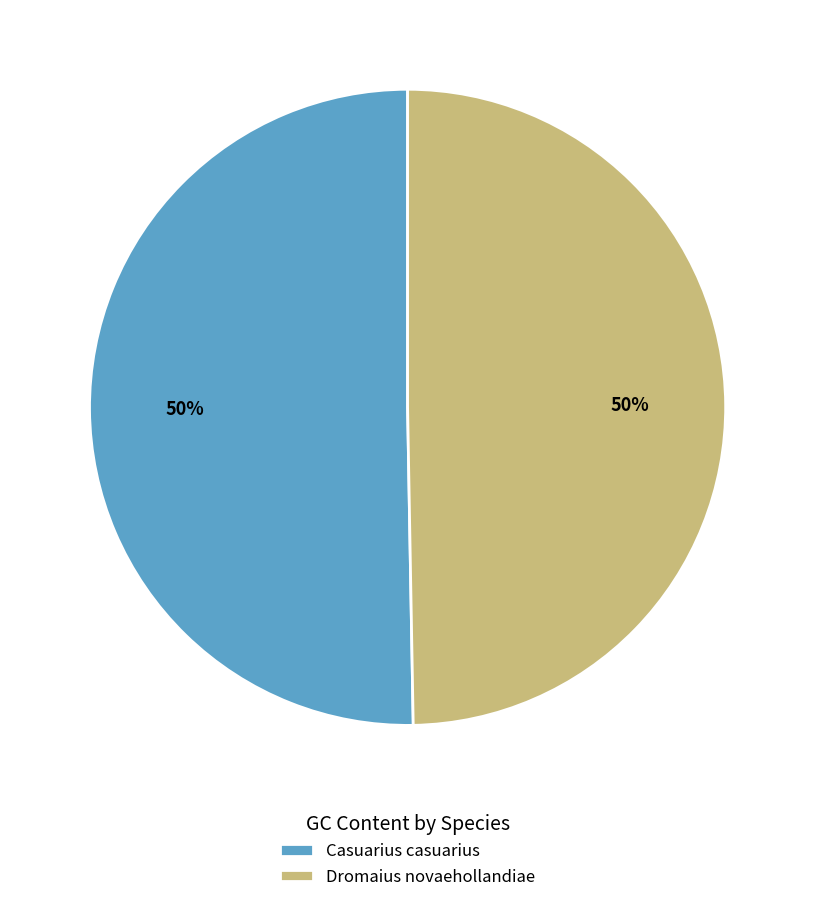

Combined, do Dromaius novaehollandiae and Casuarius casuarius account for over 50%?

Yes